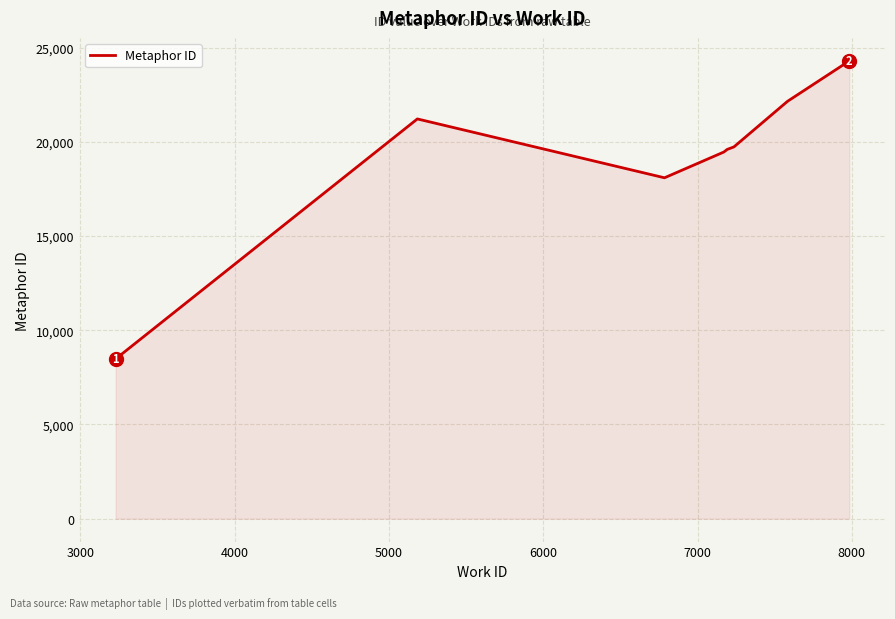

What is the difference between the maximum and minimum values?

15826